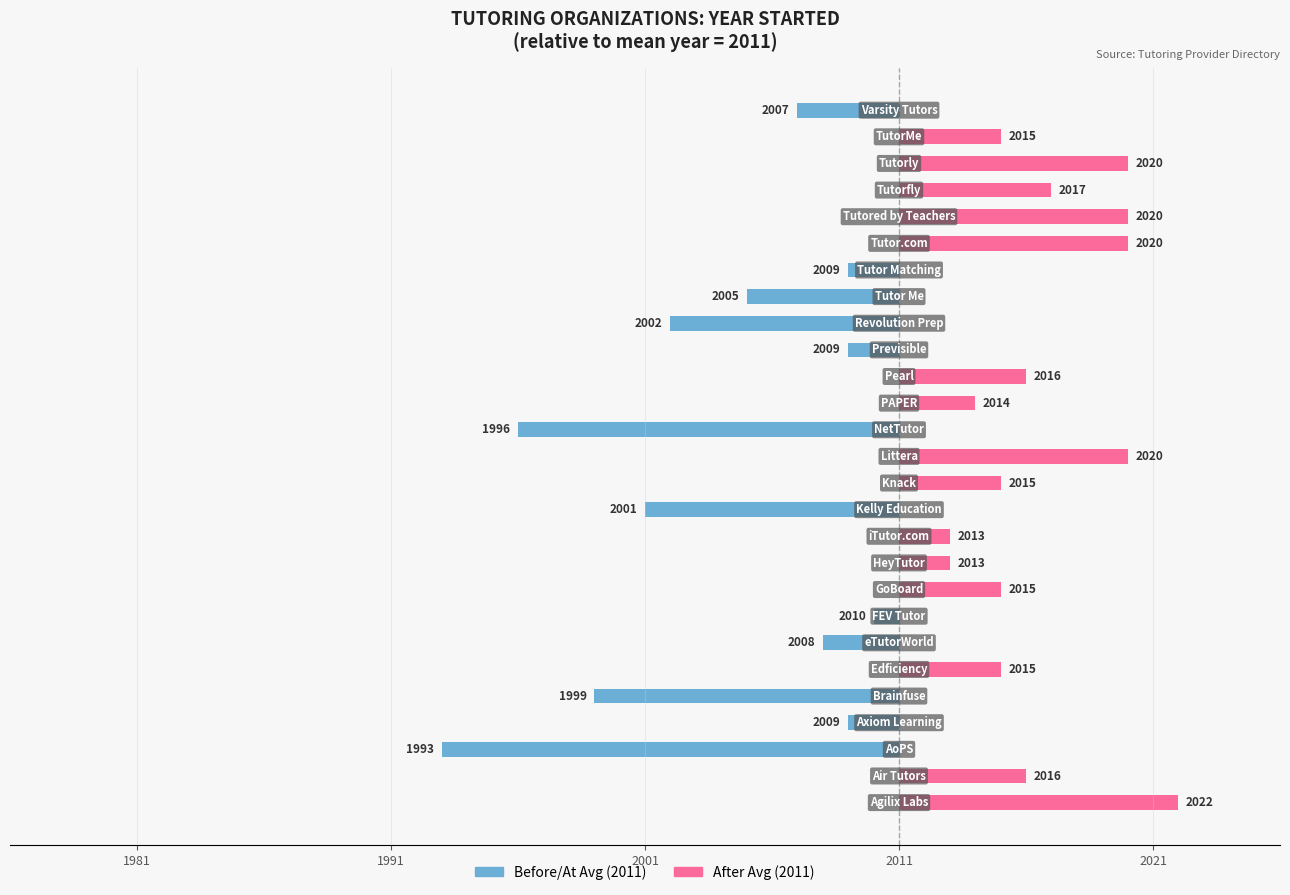

Which series has the largest range (max minus min)?

Before/At Average Year